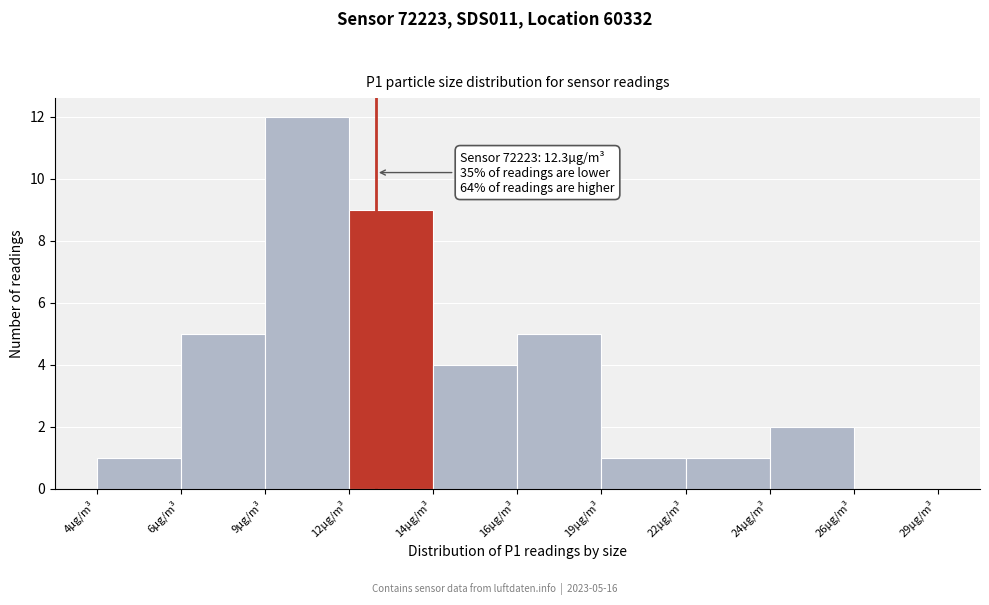

Reading right to left, transcribe all the data shown in this chart.

26µg/m³=0	24µg/m³=2	22µg/m³=1	19µg/m³=1	16µg/m³=5	14µg/m³=4	12µg/m³=9	9µg/m³=12	6µg/m³=5	4µg/m³=1